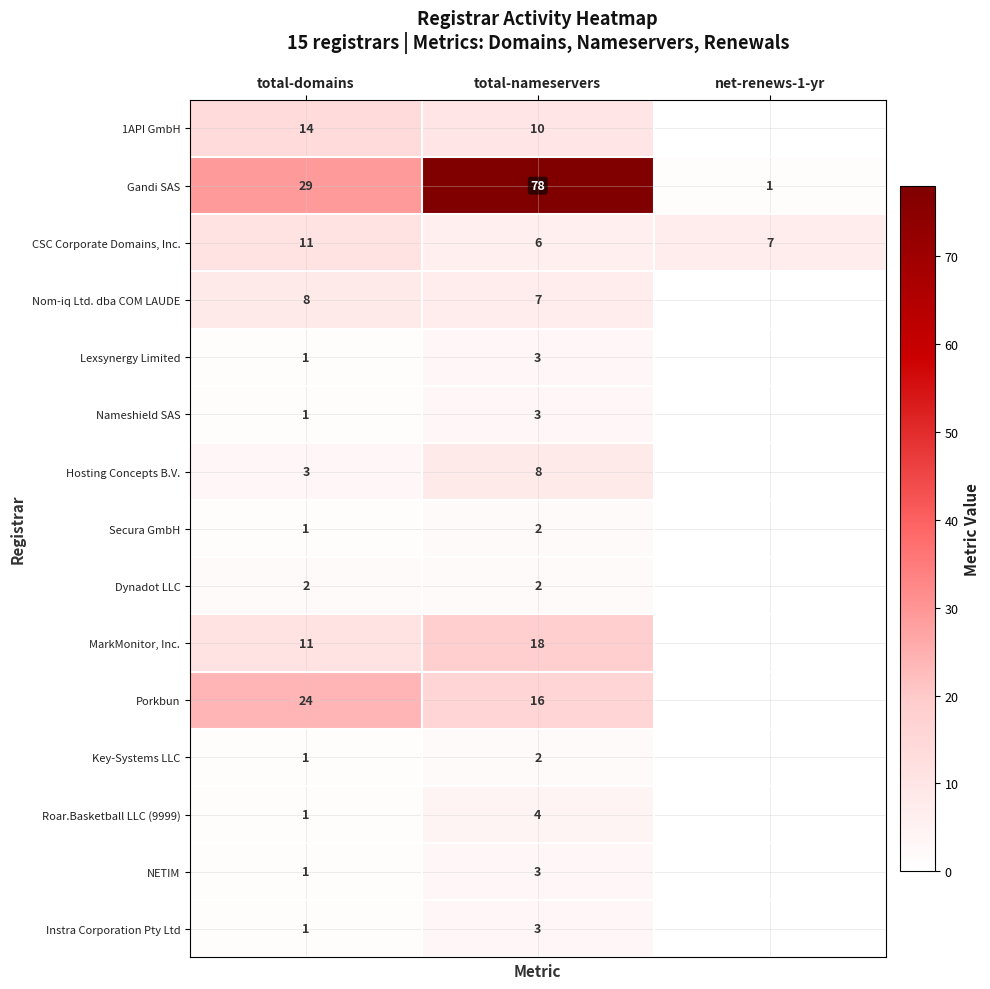

How many series are shown in this chart?

15